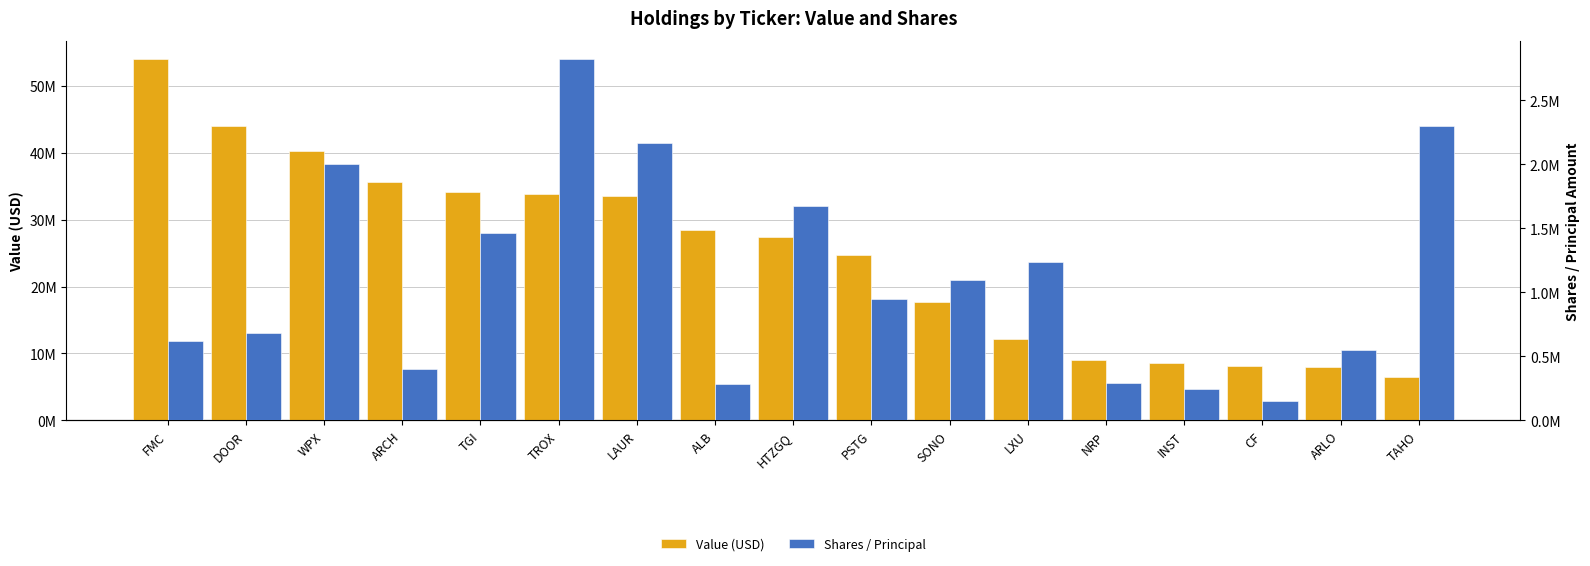

At which category does the chart reach its minimum across all series?

CF